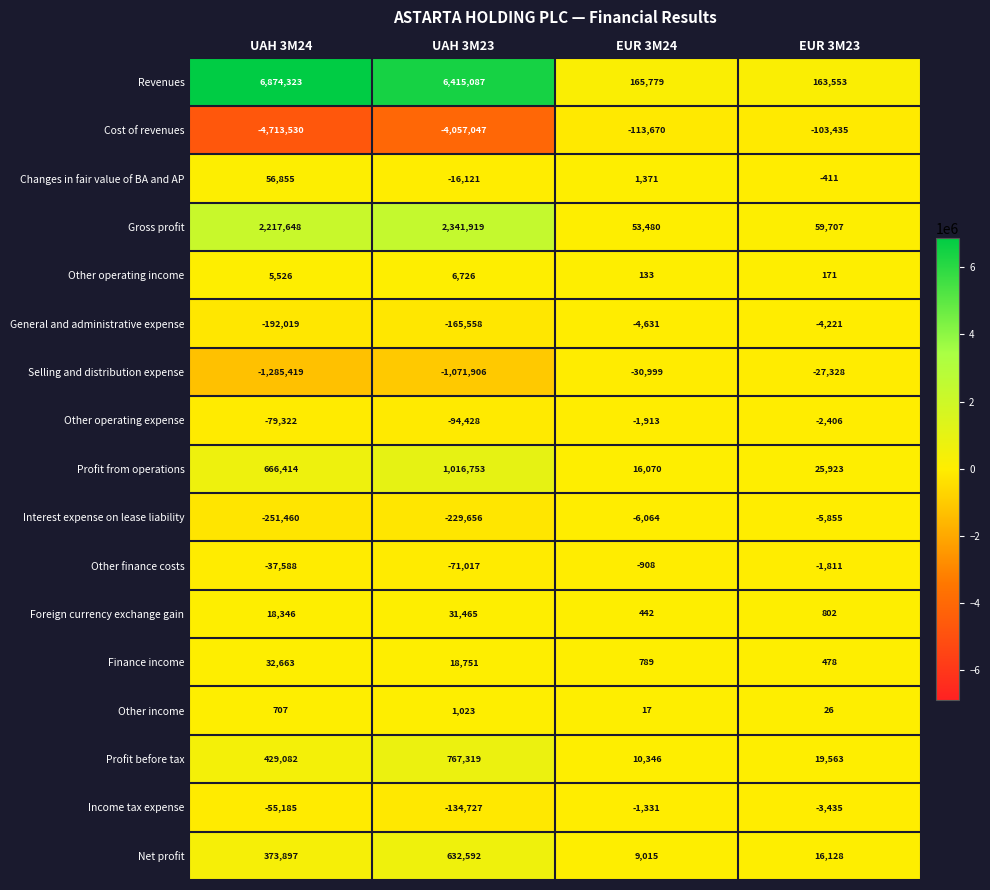

At EUR 3M23, list the series in order from largest to smallest.

Revenues, Gross profit, Profit from operations, Profit before tax, Net profit, Foreign currency exchange gain, Finance income, Other operating income, Other income, Changes in fair value of BA and AP, Other finance costs, Other operating expense, Income tax expense, General and administrative expense, Interest expense on lease liability, Selling and distribution expense, Cost of revenues